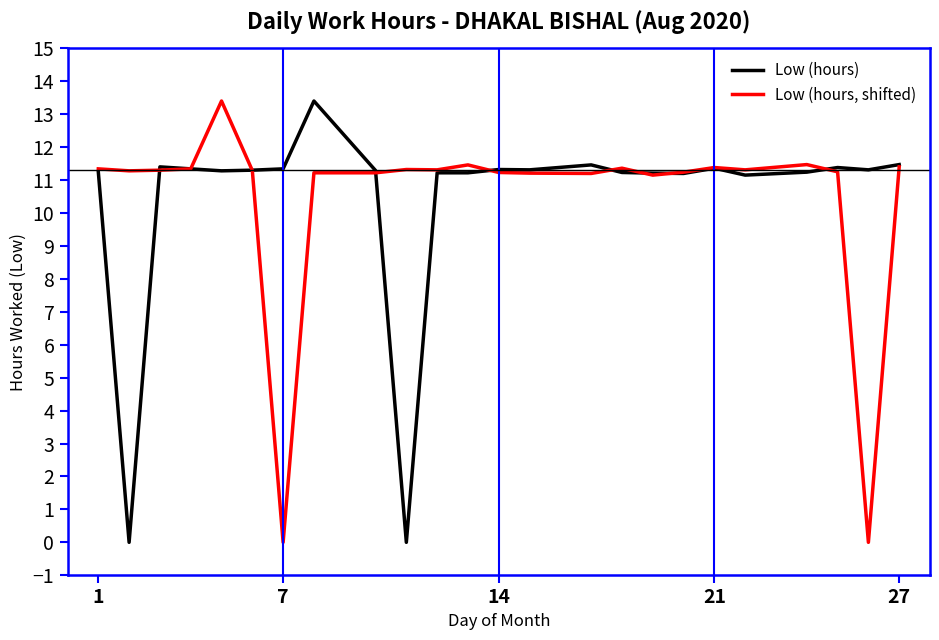

At how many categories does at least one series exceed 0?

24